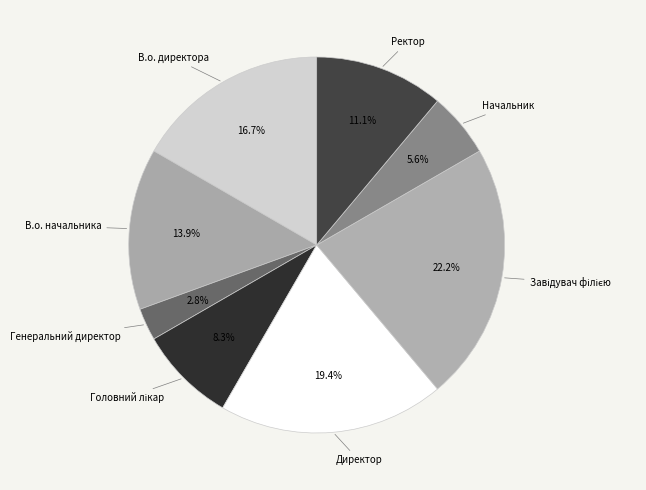

Between Директор and Начальник, which is larger?

Директор